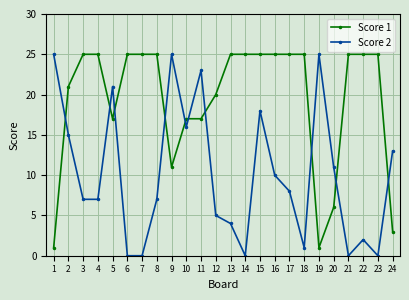

The Score 2 series shows 0 at 6. True or false?

True